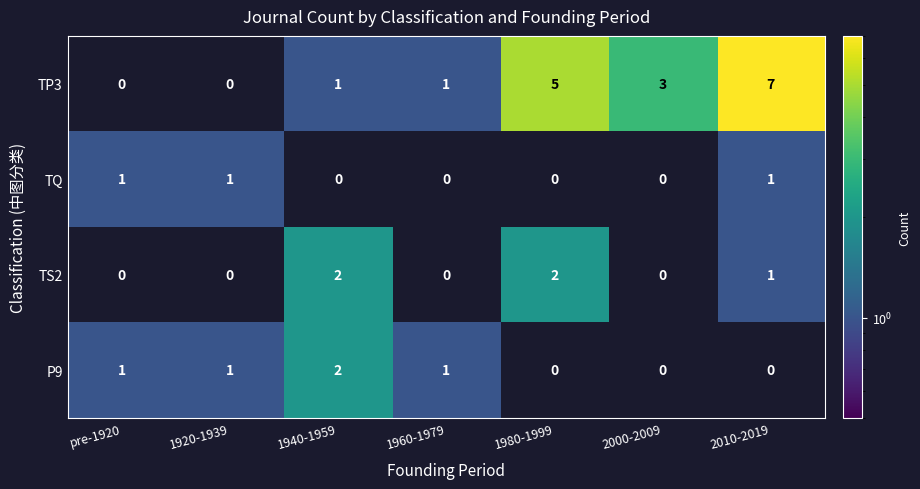

How many distinct data groups are displayed?

4